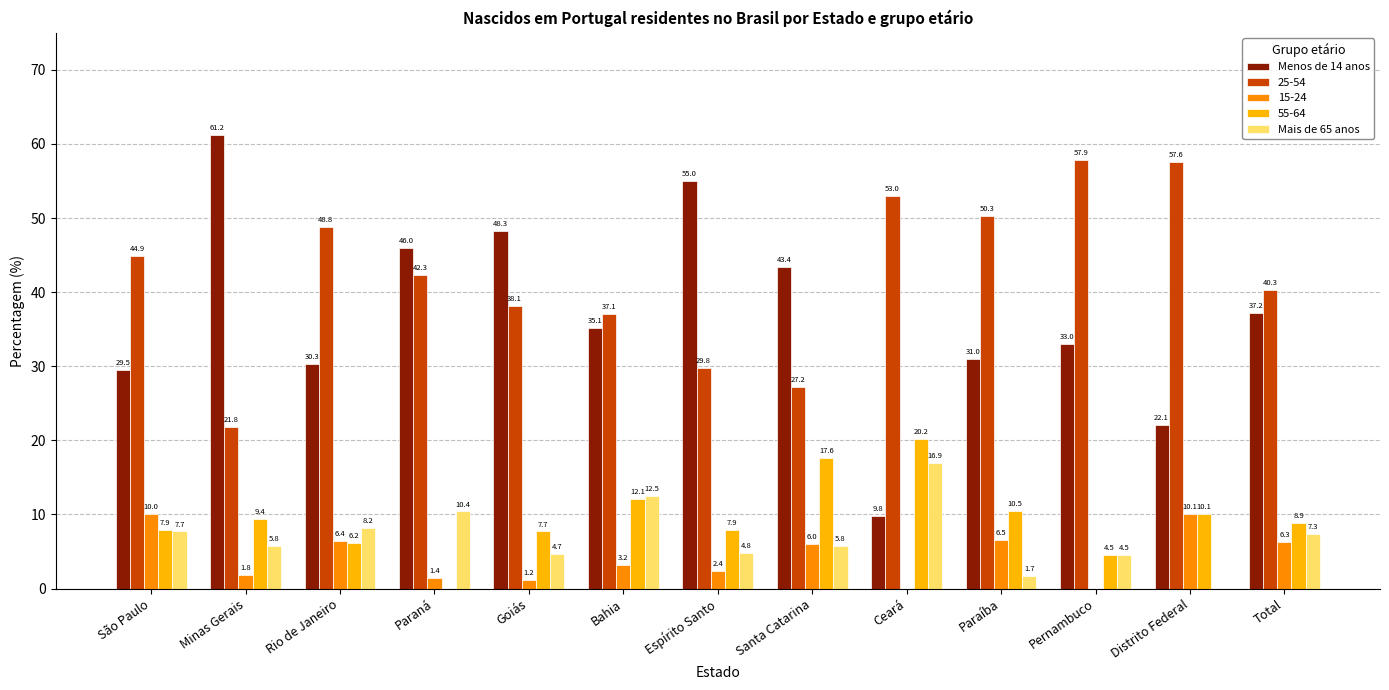

What is the total value across all series at Total?

100.0